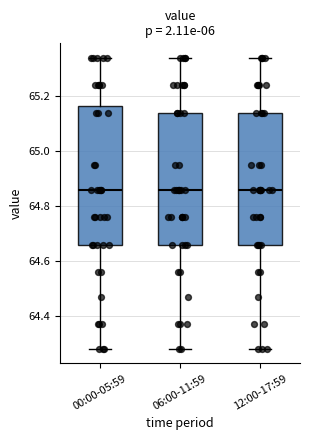

Where does the upper whisker of the box for 00:00-05:59 end on the y-axis? The values are not printed on the chart, so give them approximately, as read against the axis.

65.34